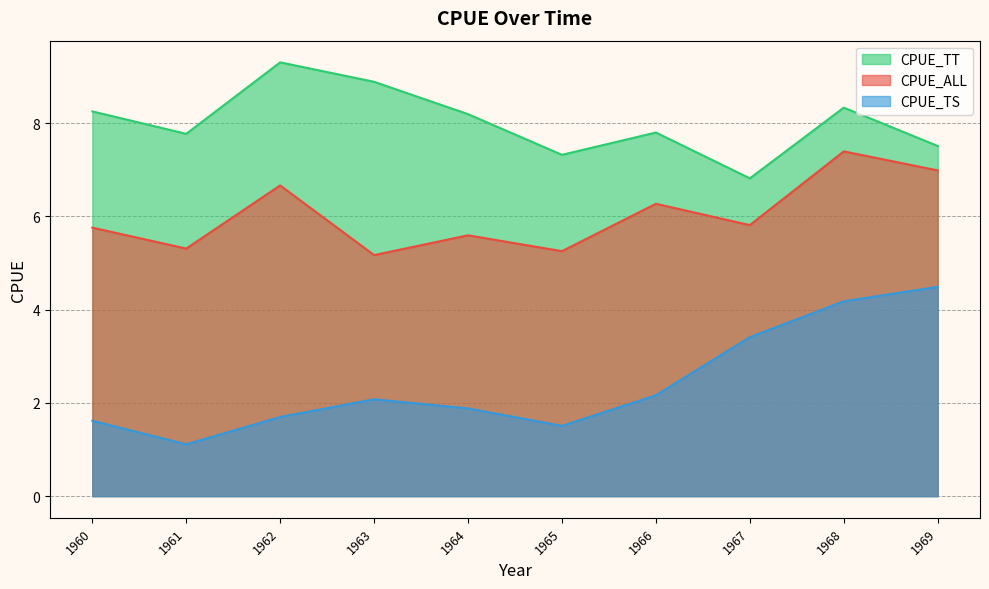

At how many categories does at least one series exceed 8?

5